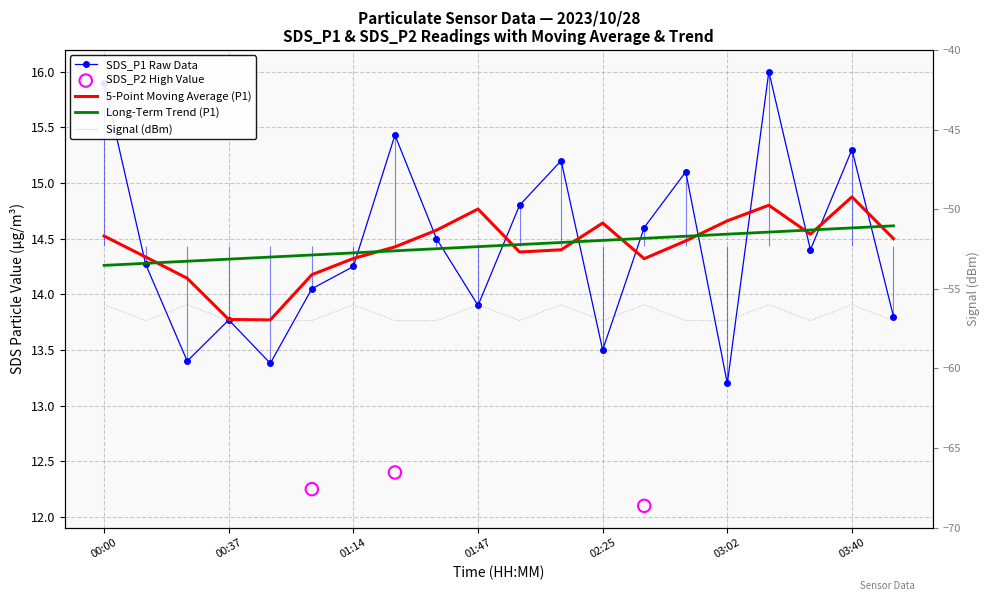

At which category is the sum across all series the highest?

03:15